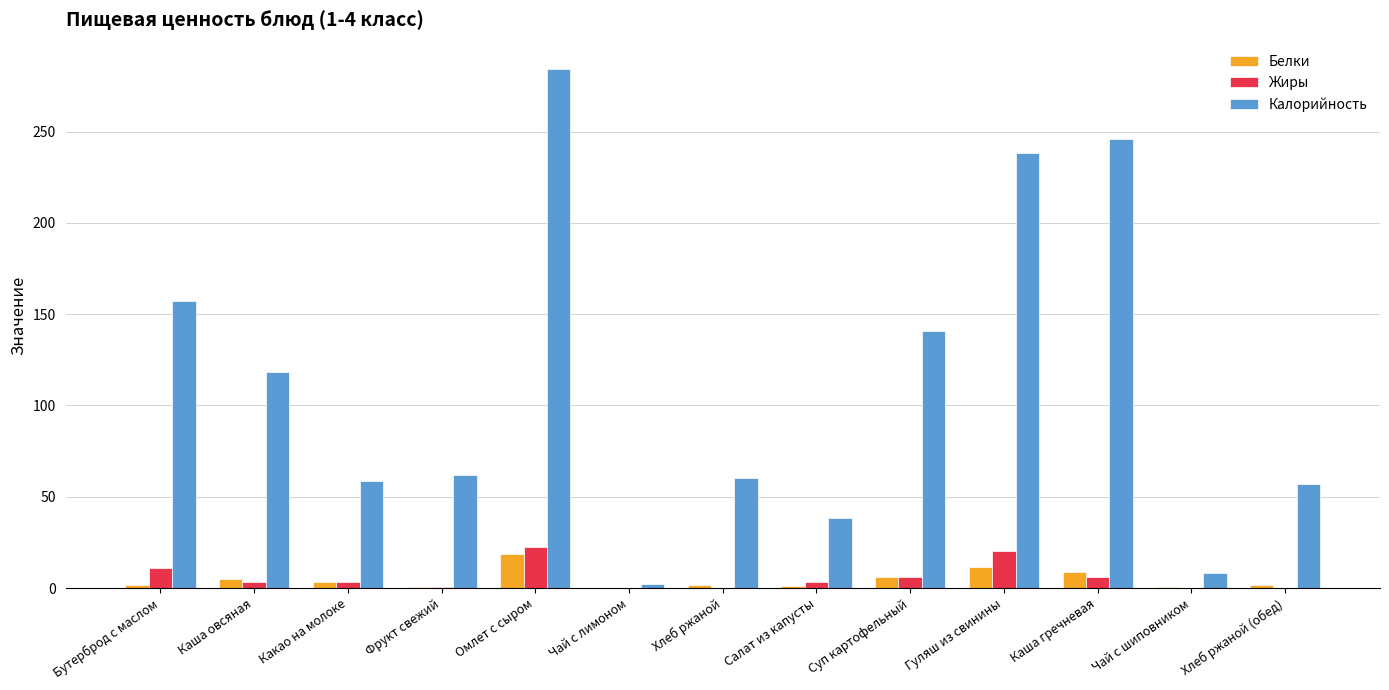

Which label corresponds to the largest value in the chart?

Омлет с сыром